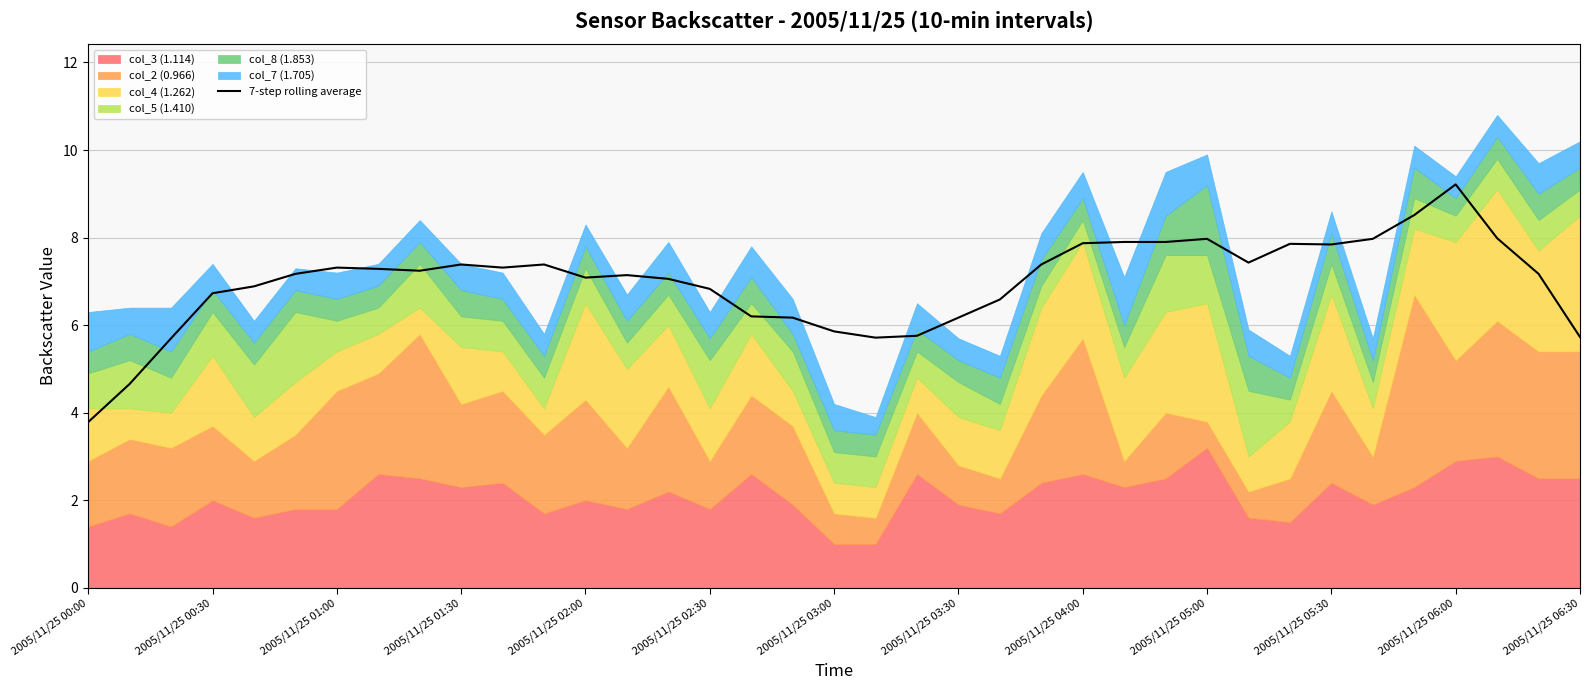

Is it true that 7-step rolling average equals 1.8 at 2005/11/25 01:30?

False